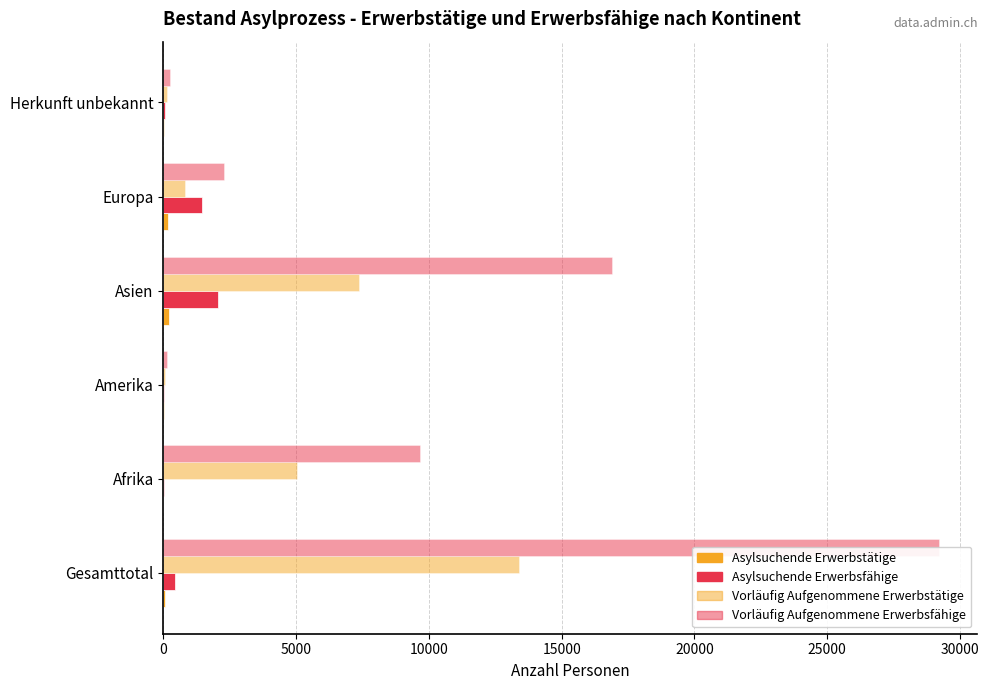

Which series has the largest total across all categories?

Vorläufig Aufgenommene Erwerbsfähige